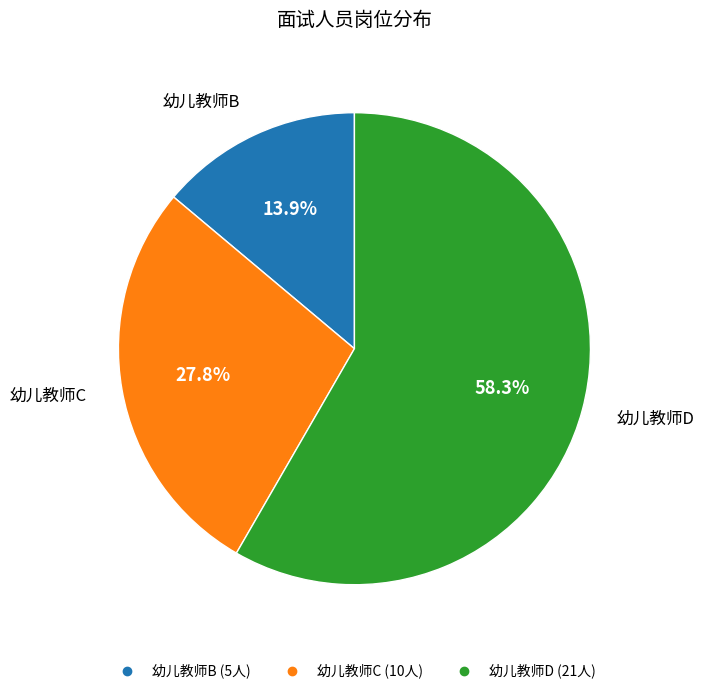

To the nearest percent, what is the combined percentage of 幼儿教师D and 幼儿教师C?

86%